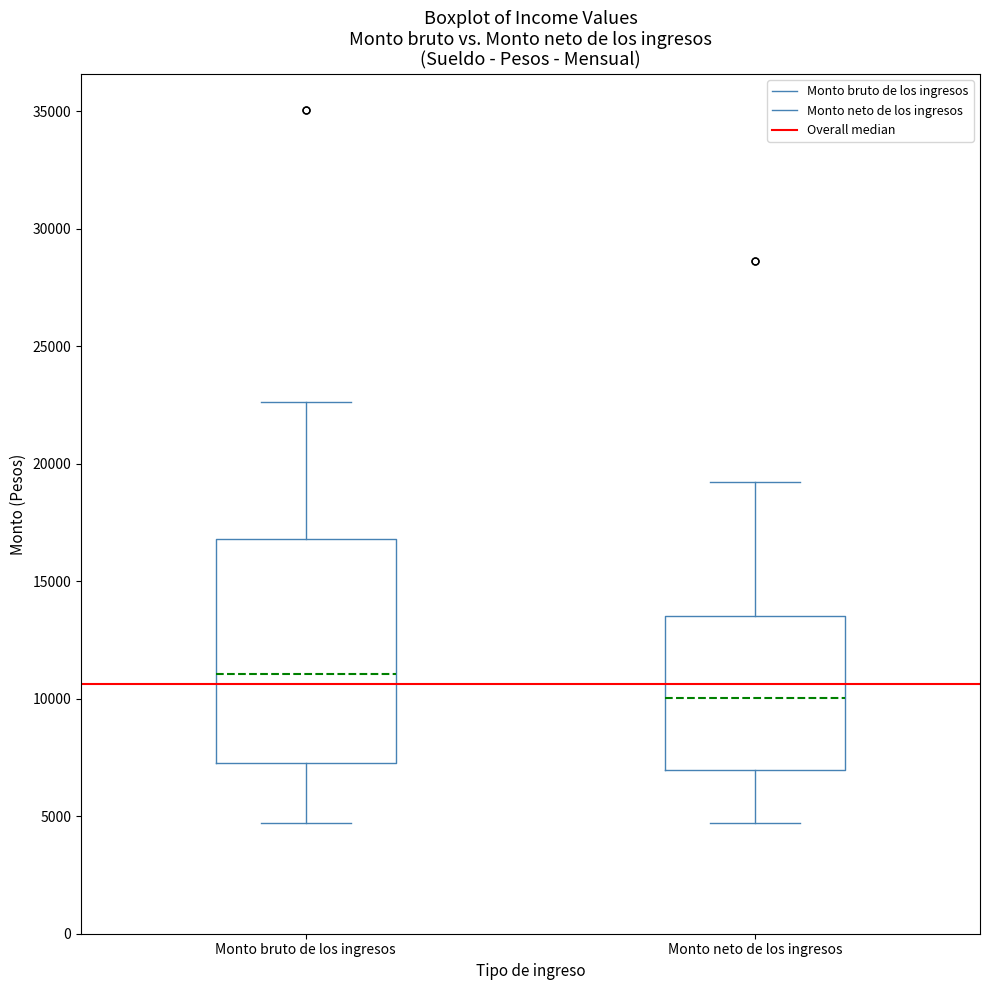

Where does the median line of the box for Monto bruto de los ingresos sit on the y-axis? The values are not printed on the chart, so give them approximately, as read against the axis.

11000